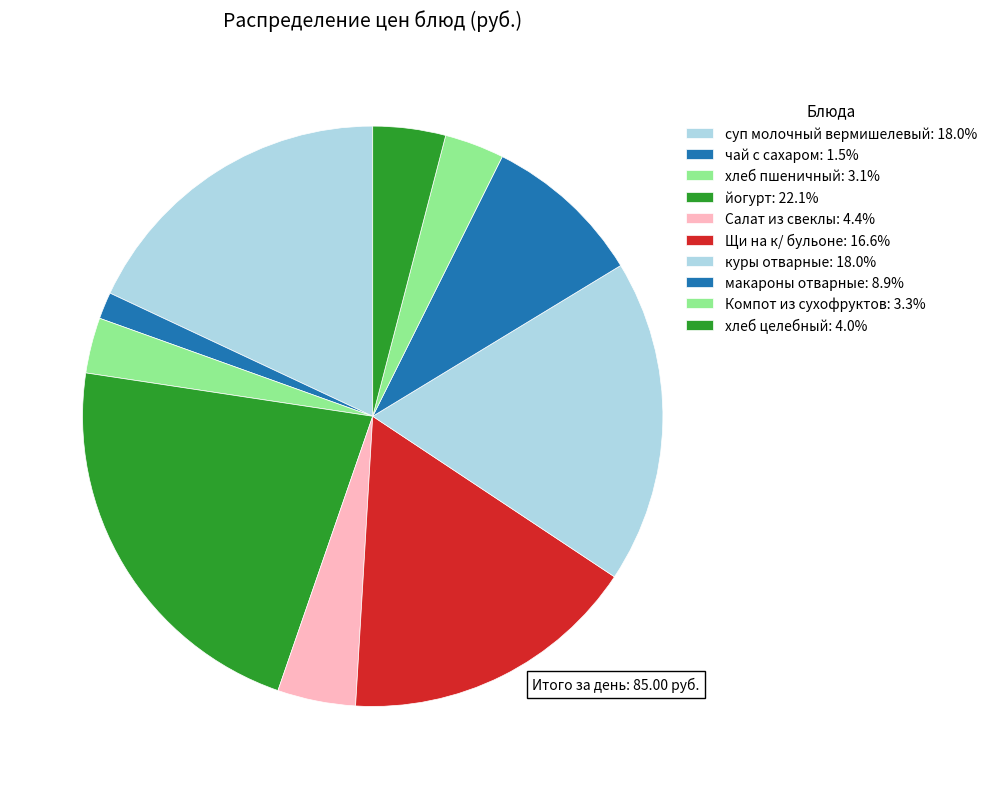

What percentage is the хлеб целебный slice, to the nearest percent?

4%